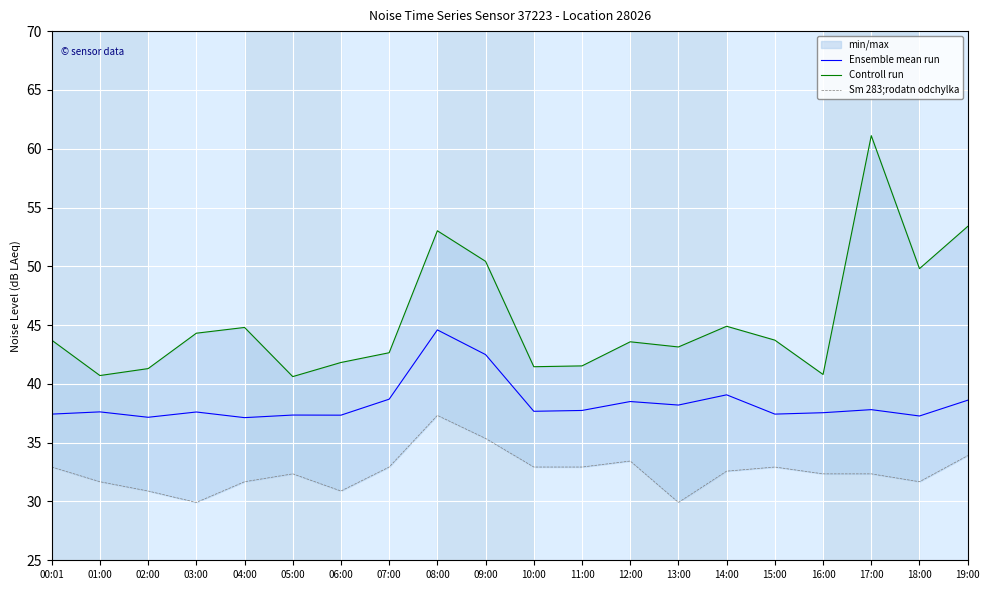

At 01:00, list the series in order from largest to smallest.

Controll run, Ensemble mean run, Sm 283;rodatn odchylka